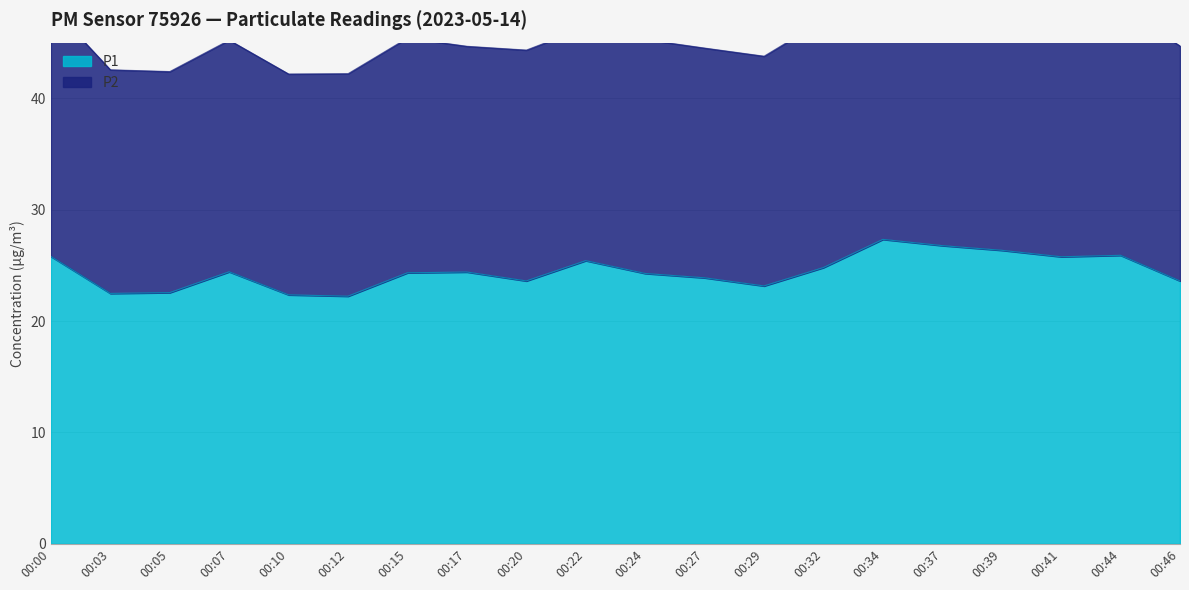

What is the average value?

24.5